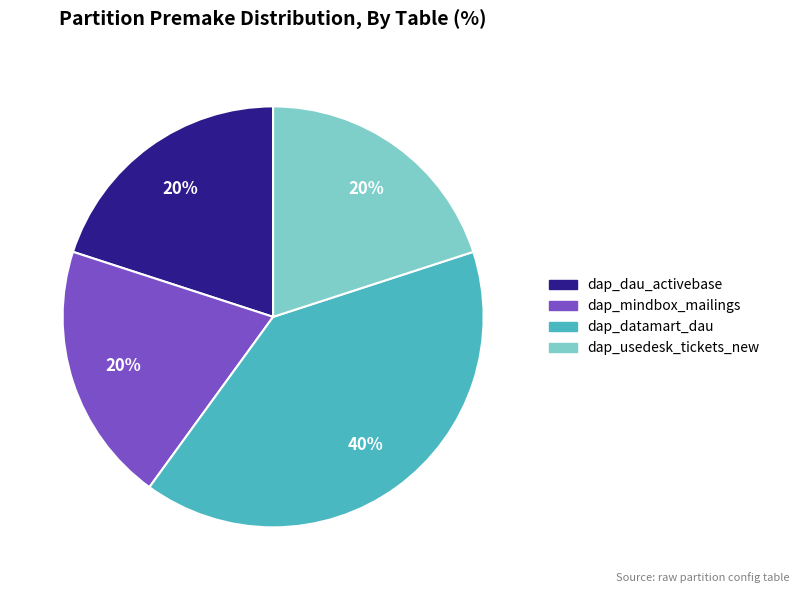

True or false: dap_mindbox_mailings accounts for 34% of the total.

False